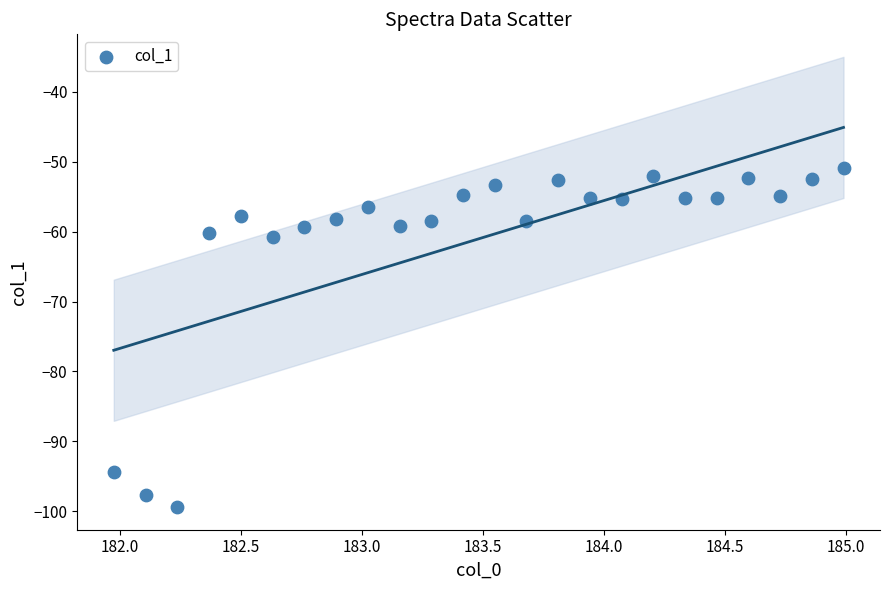

What is the range of Y values (max minus min)?

48.6